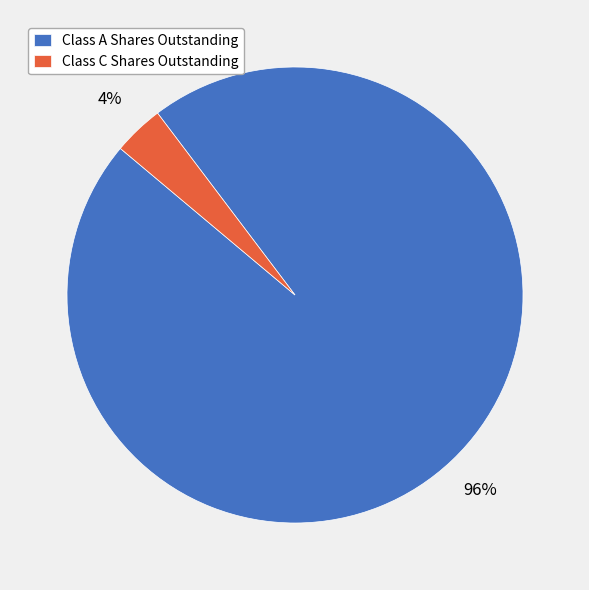

To the nearest percent, what is the average slice percentage?

50%